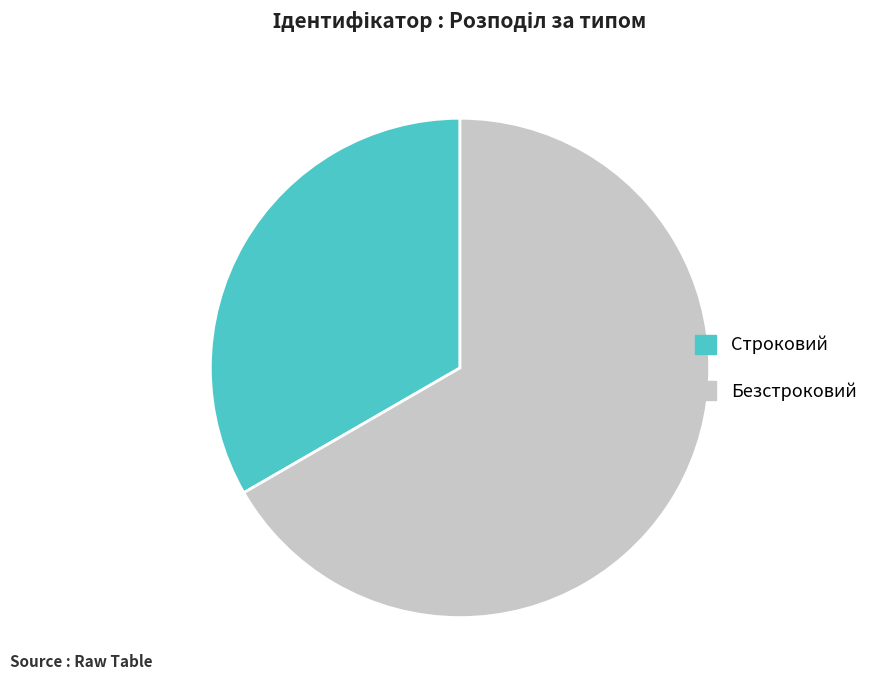

Count the number of slices in the pie.

2